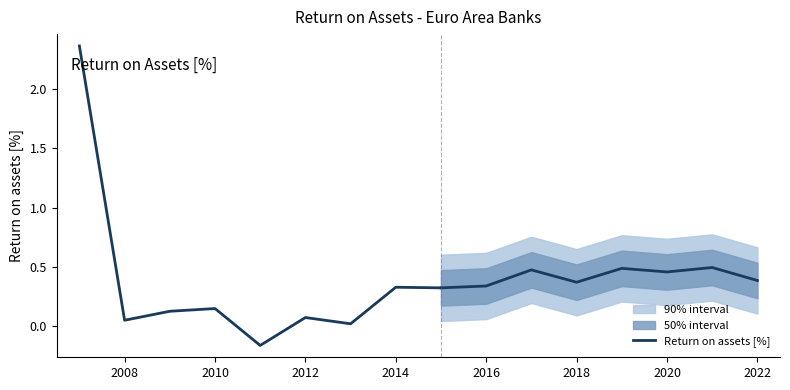

How many values are below zero?

1